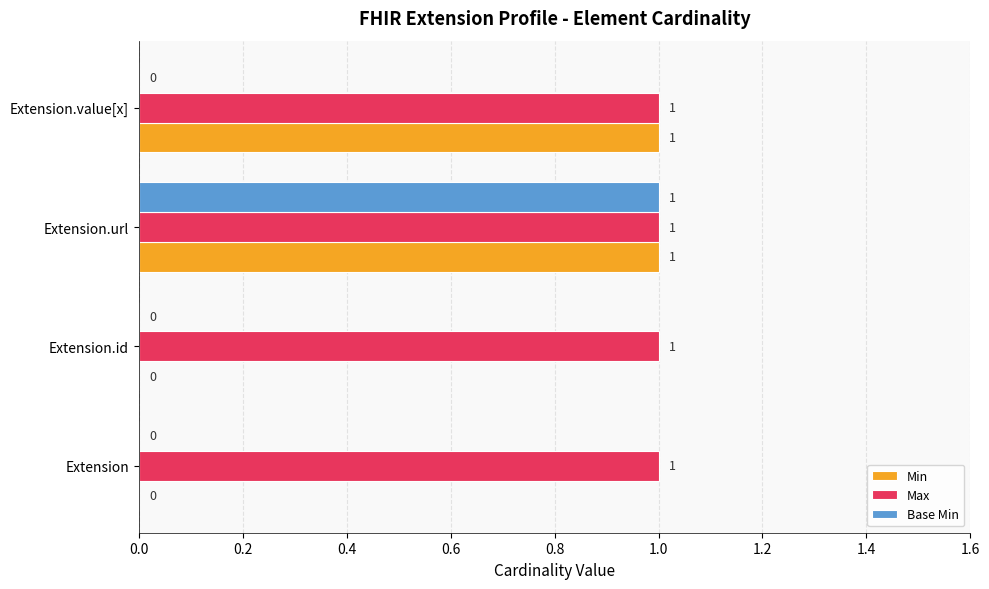

What is the greatest value displayed?

1